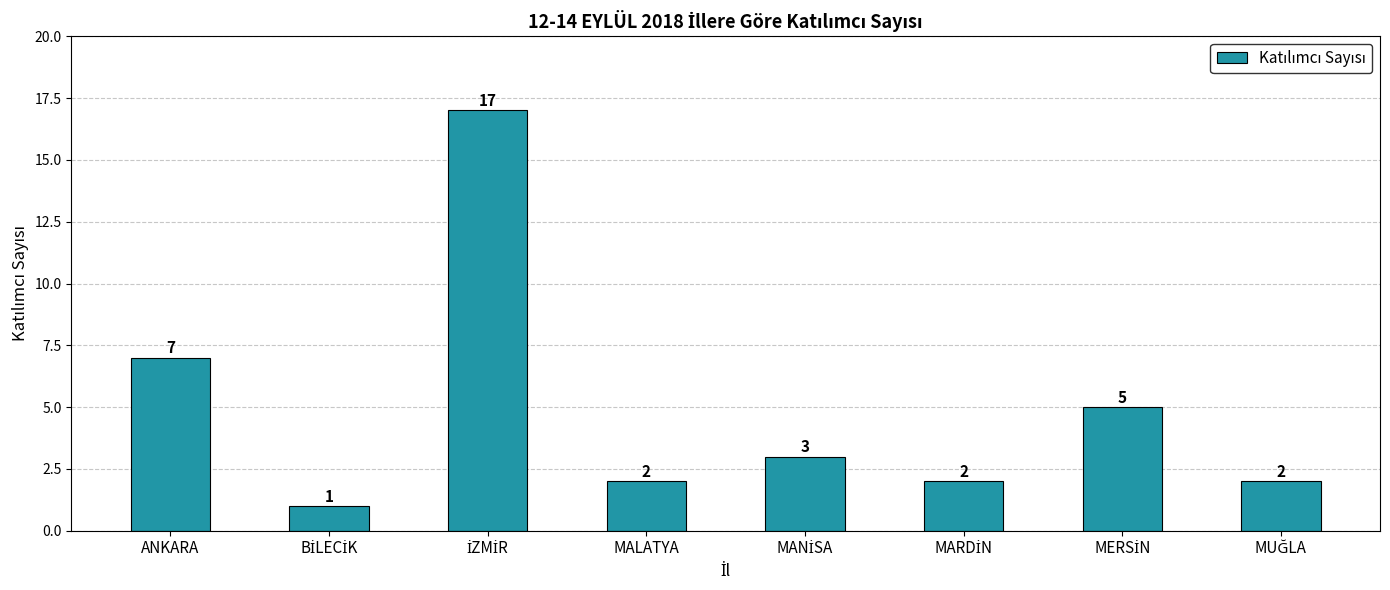

Reading left to right, what are all the values shown in this chart?

7	1	17	2	3	2	5	2